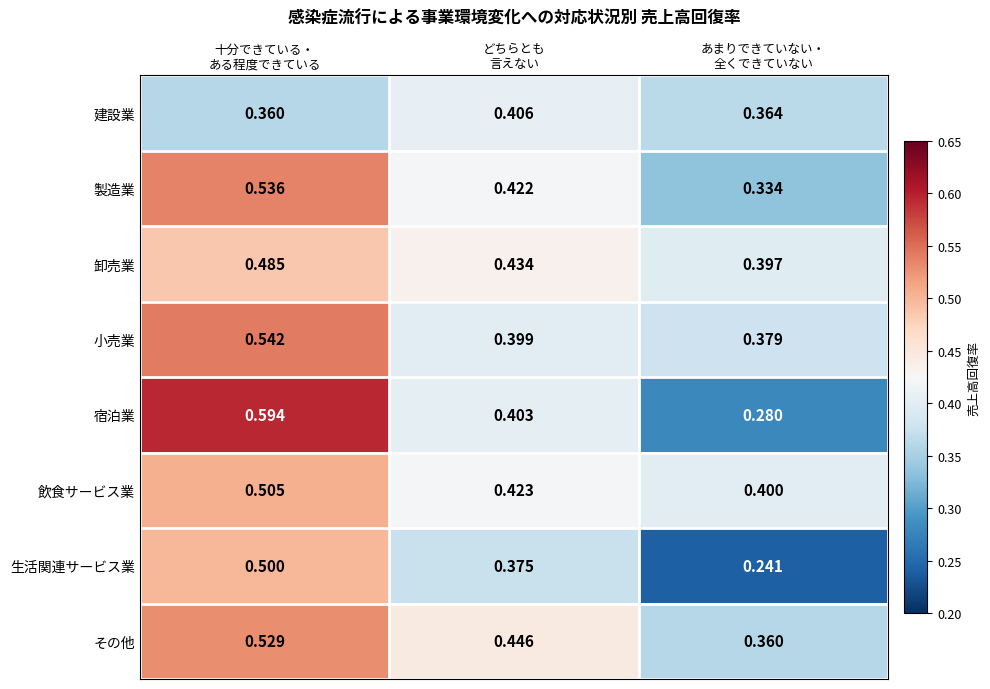

Which series has the largest range (max minus min)?

宿泊業